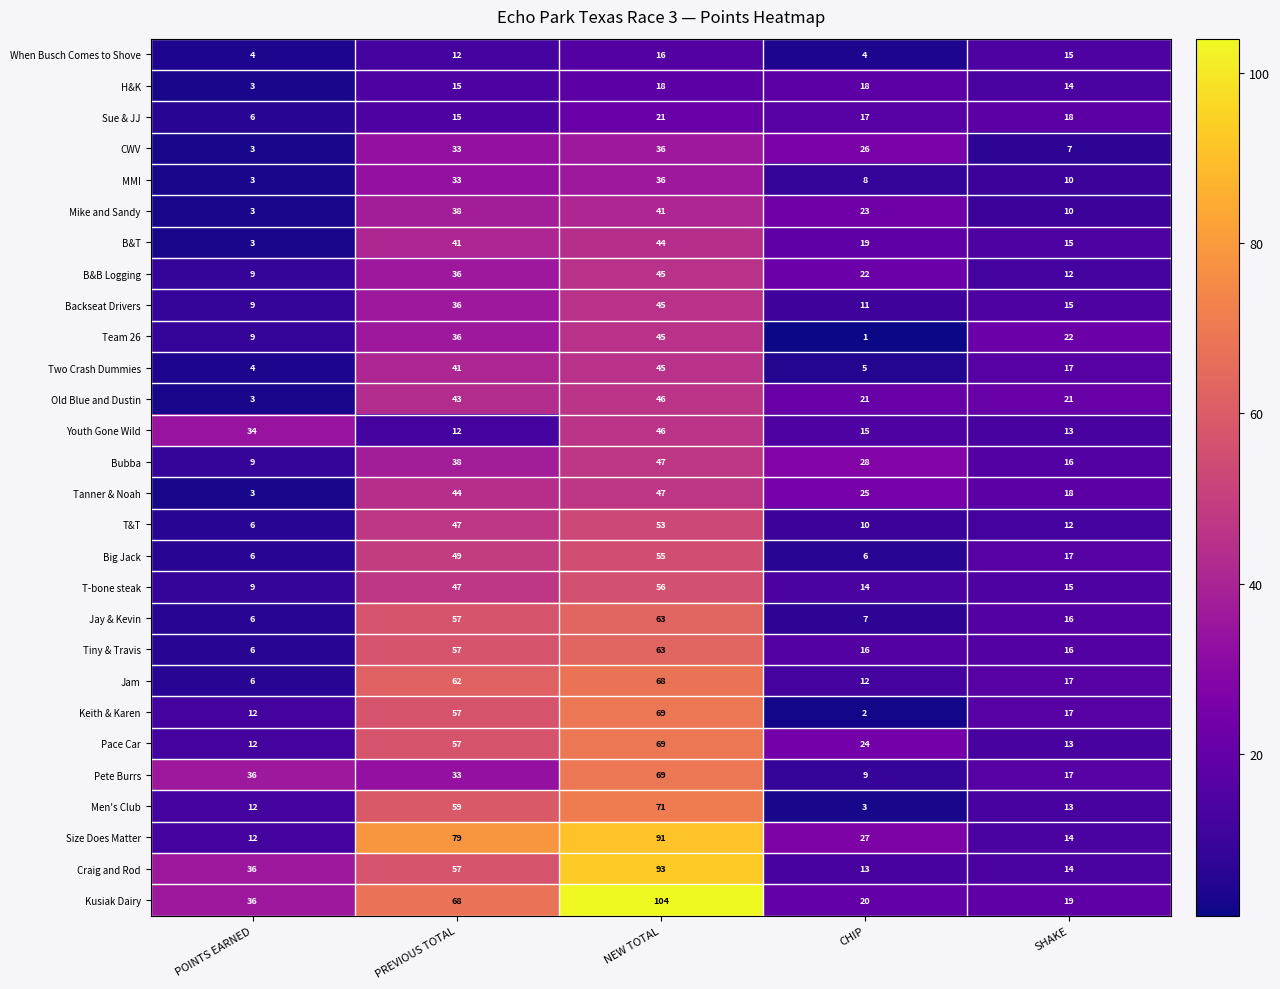

The value of Kusiak Dairy at PREVIOUS TOTAL is 68. True or false?

True